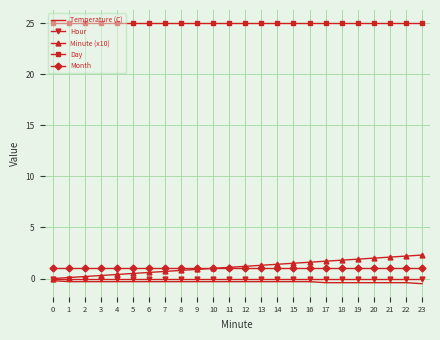

Which series changed the most between 1 and 21?

Minute (x10)